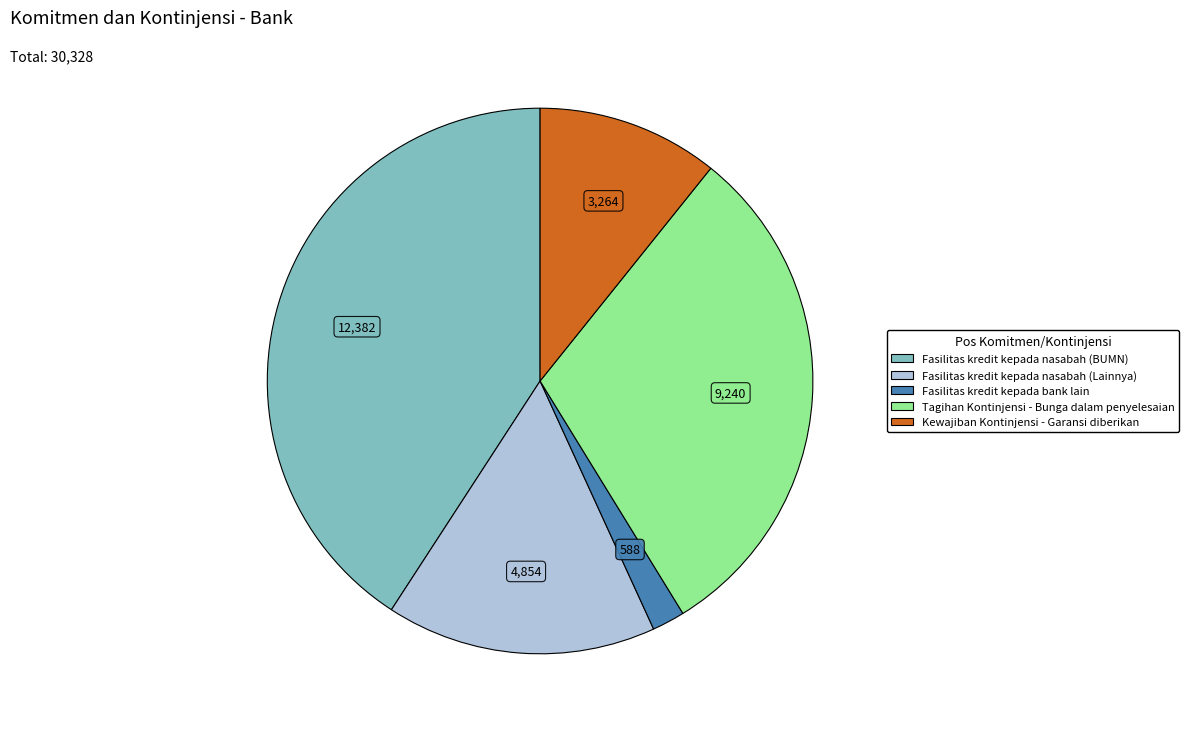

Does any single category account for the majority?

No